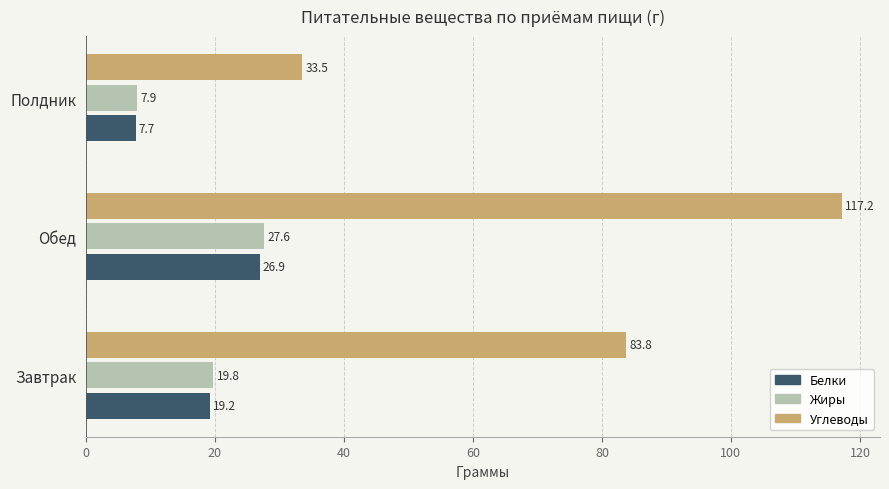

Which series has the widest spread of values?

Углеводы